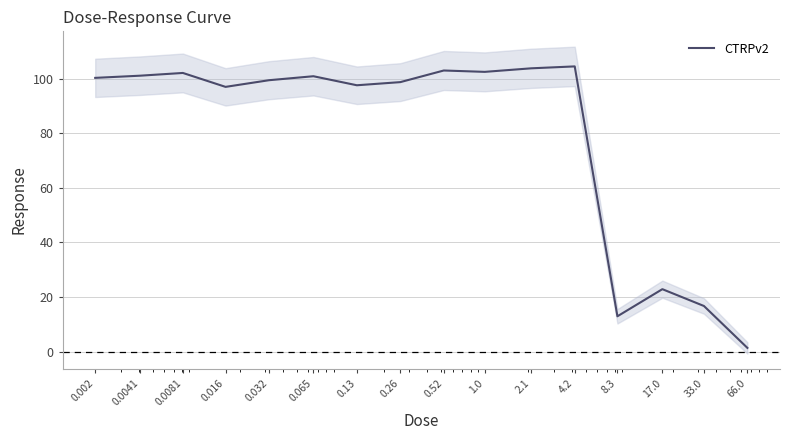

Where is the data nearest to the value 52?

17.0